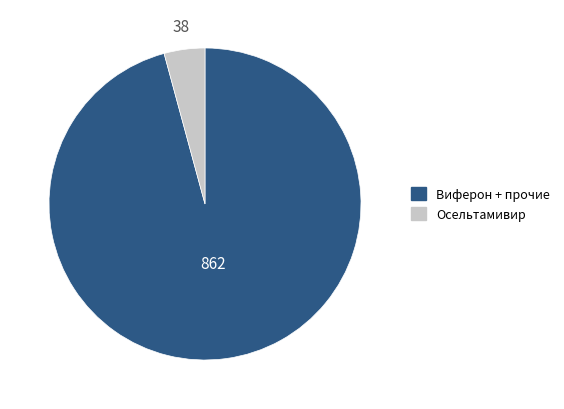

Is there any slice that represents more than half of the pie?

Yes